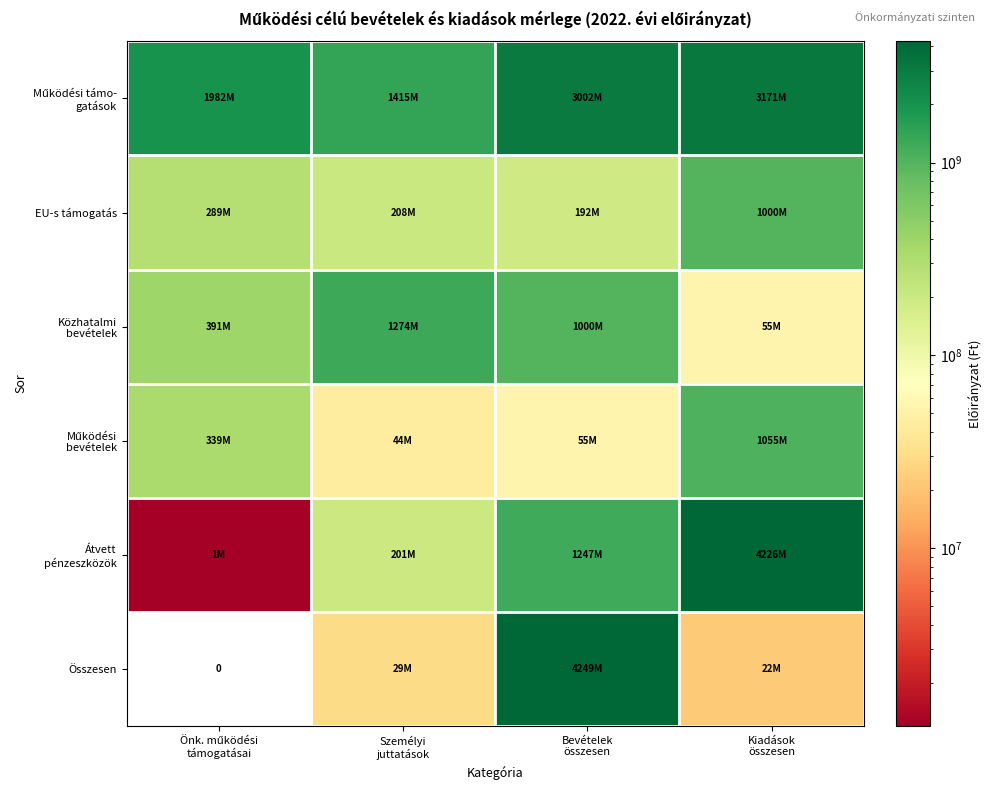

True or false: Közhatalmi bevételek has a value of 55076107 at Kiadások összesen.

True